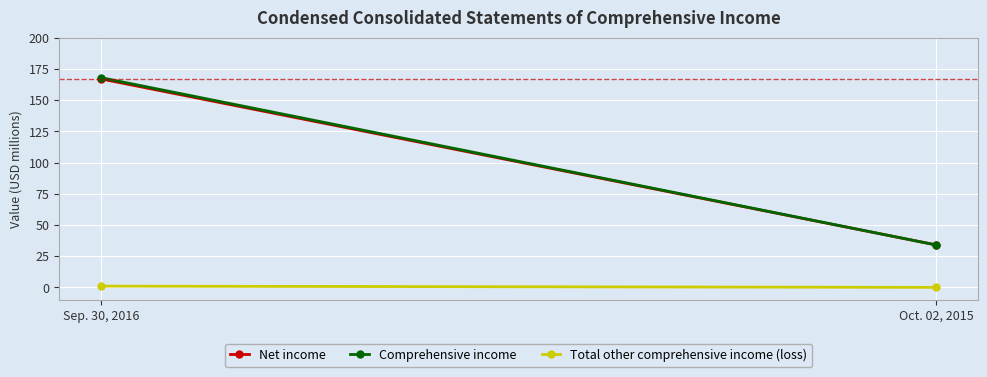

What is the label of the 1st point from the left?

Sep. 30, 2016